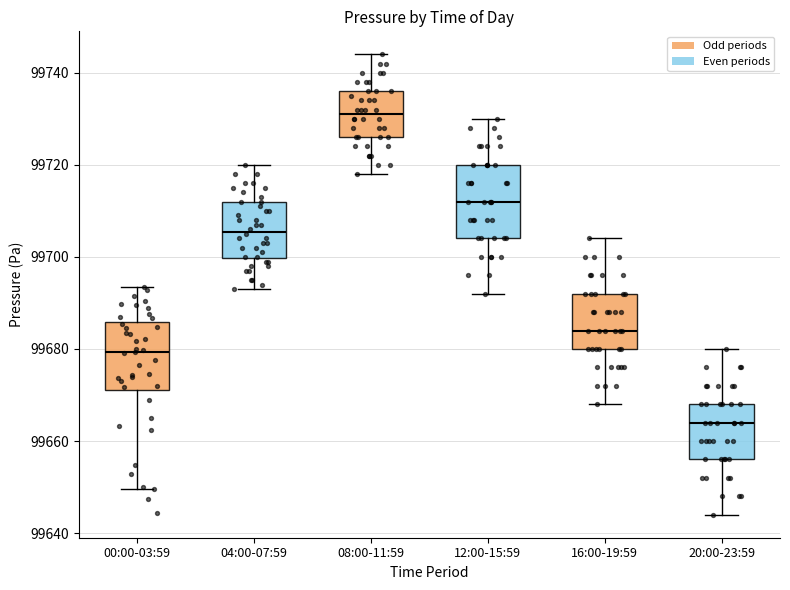

Reading left to right, transcribe this box plot: for each box, give where its median line is, the range the box spans, and where its two whiskers end, as read against the y-axis. The values are not printed on the chart, so give them approximately, as read against the axis.

00:00-03:59: median 99680, box 99672 to 99686, whiskers 99650 to 99694
04:00-07:59: median 99706, box 99700 to 99712, whiskers 99694 to 99720
08:00-11:59: median 99732, box 99726 to 99736, whiskers 99718 to 99744
12:00-15:59: median 99712, box 99704 to 99720, whiskers 99692 to 99730
16:00-19:59: median 99684, box 99680 to 99692, whiskers 99668 to 99704
20:00-23:59: median 99664, box 99656 to 99668, whiskers 99644 to 99680